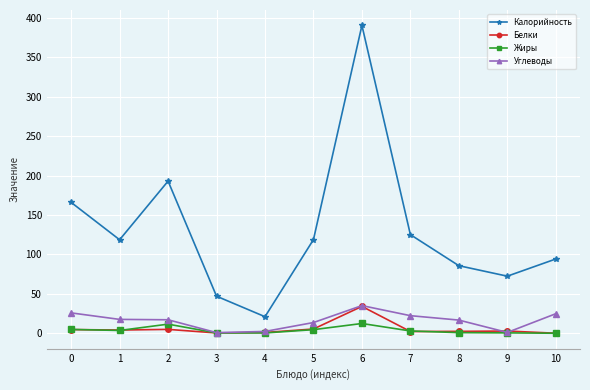

How many data points does each series have?

11